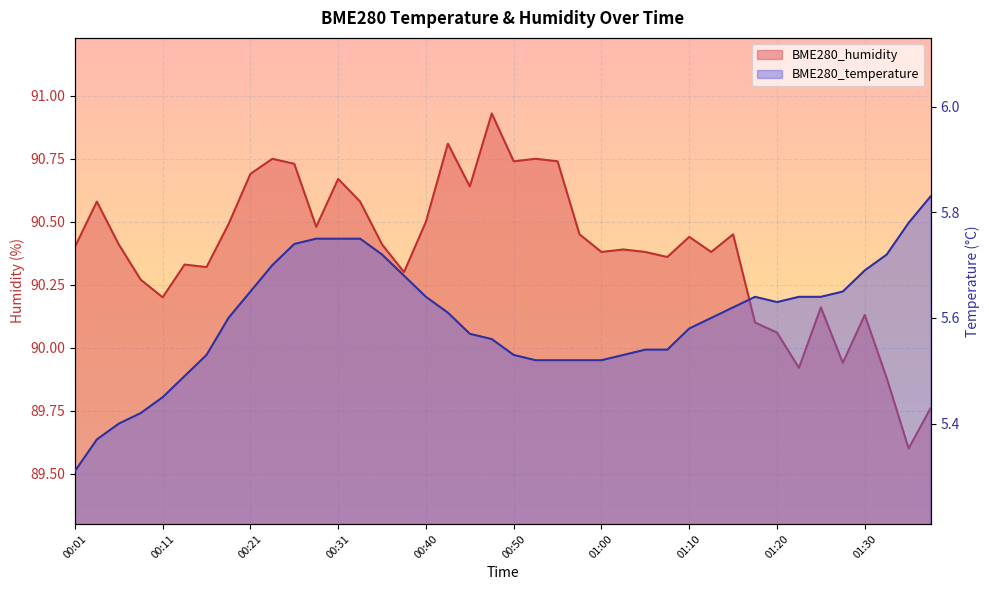

At which label does BME280_humidity first exceed 90?

00:01